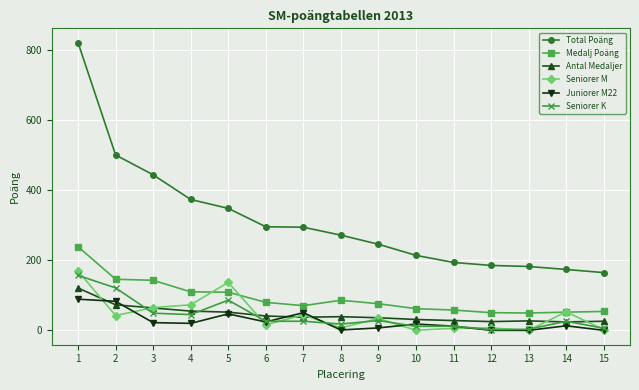

At how many categories does at least one series exceed 335?

5